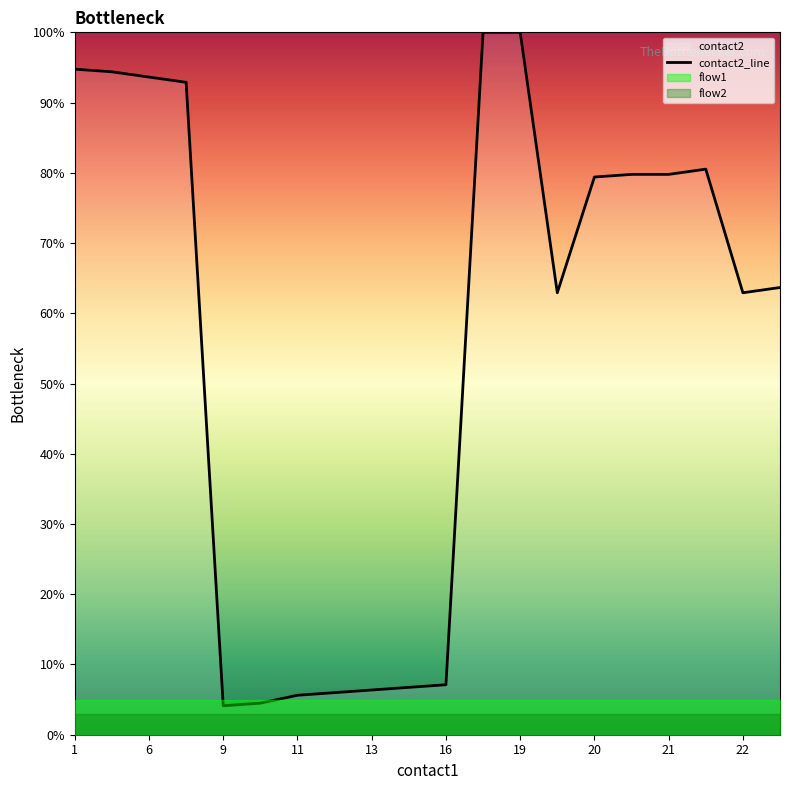

What is the maximum value for contact2_line?

100.0